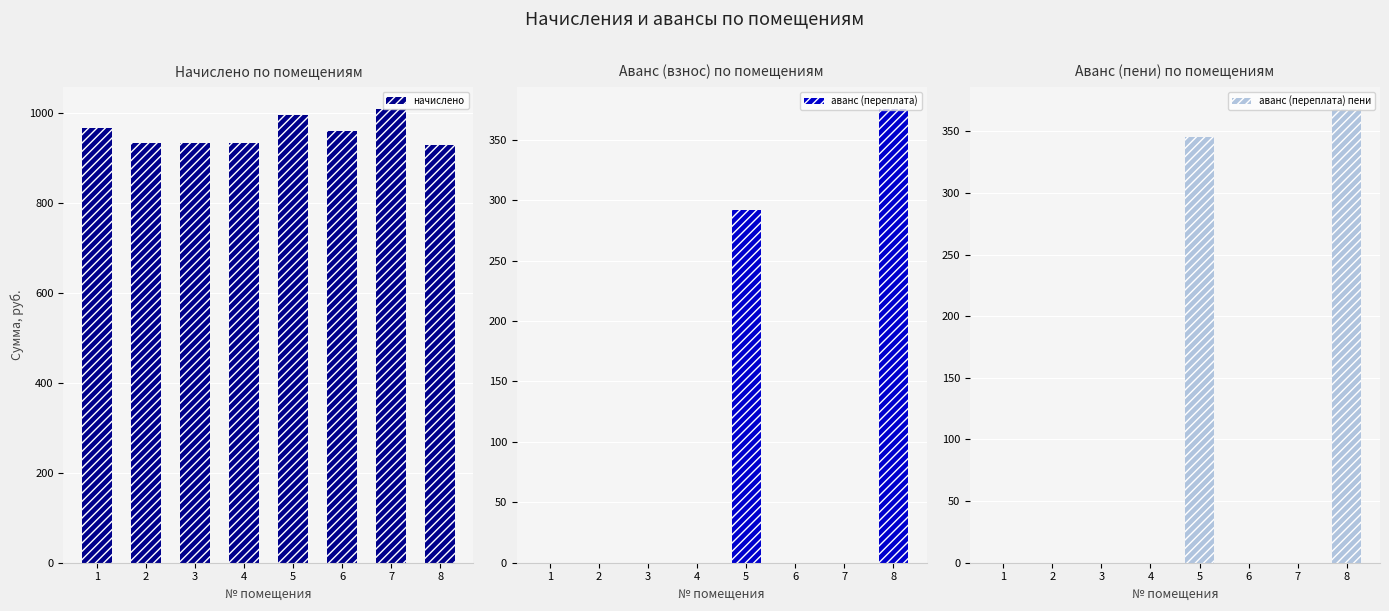

How many bars are there in each group?

3